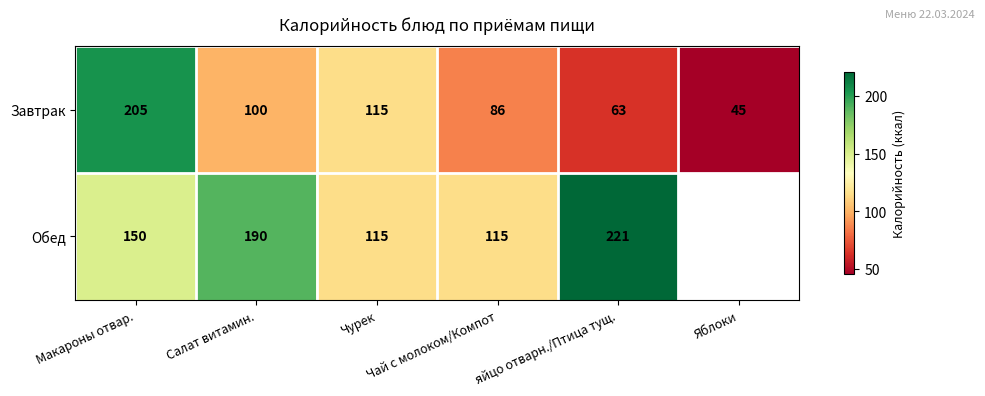

At which category does the chart reach its minimum across all series?

Яблоки